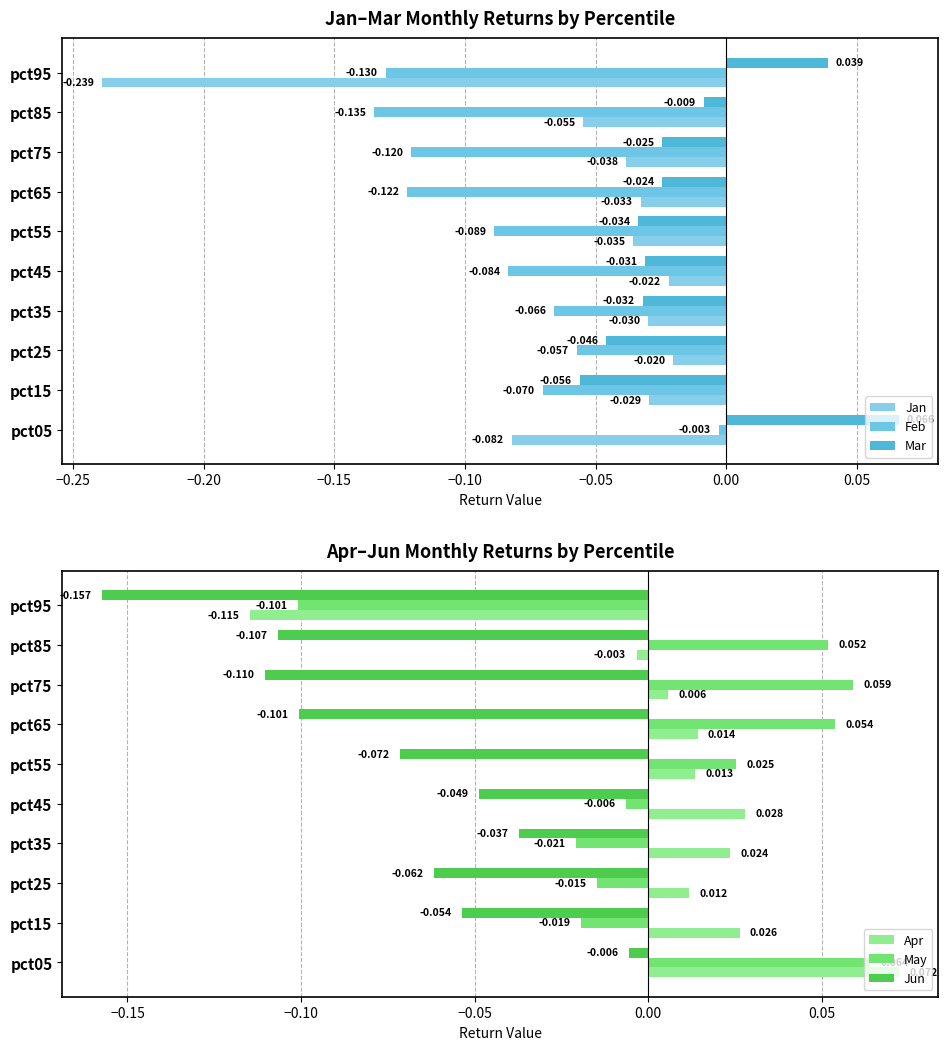

What is the minimum value shown in the chart?

-0.2